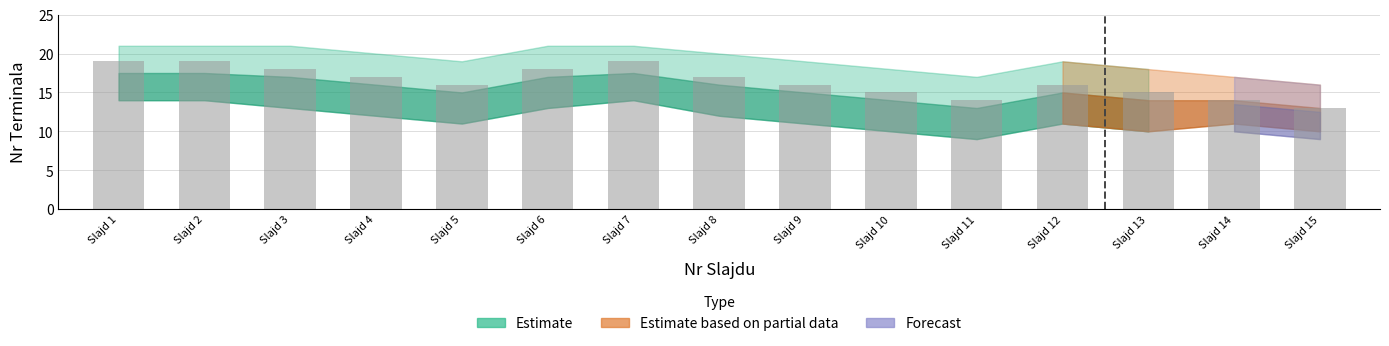

Approximately how many times larger is the value at Slajd 12 compared to Slajd 8?

0.9